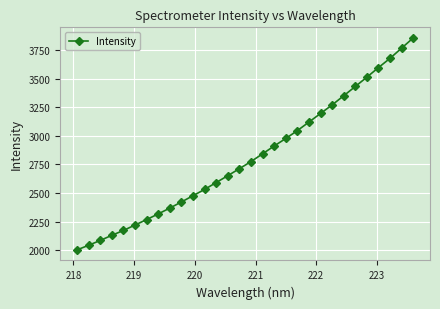

What is the value of the 6th point from the left?

2221.5